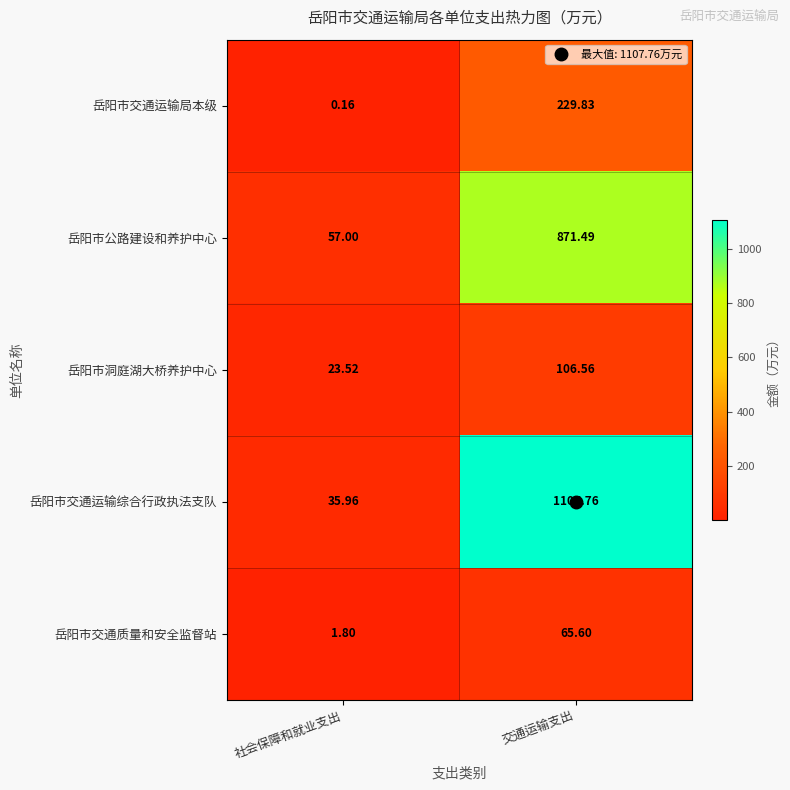

Between 社会保障和就业支出 and 交通运输支出, which series saw the biggest shift?

岳阳市交通运输综合行政执法支队